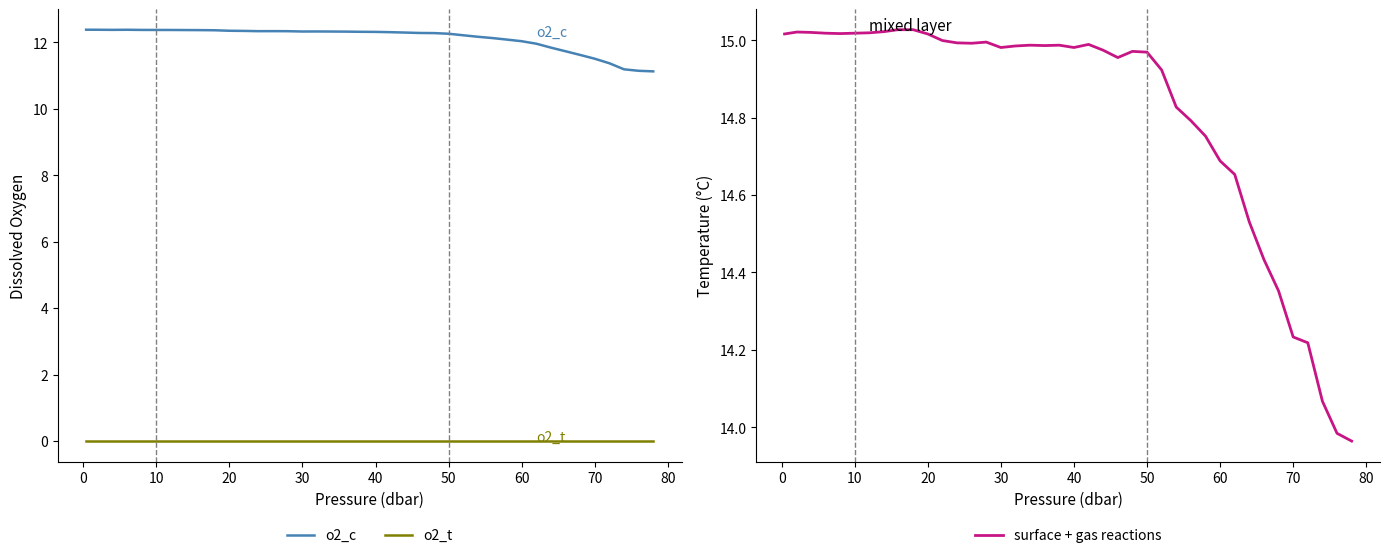

List the series in order of their peak value, highest first.

surface + gas reactions, o2_c, o2_t